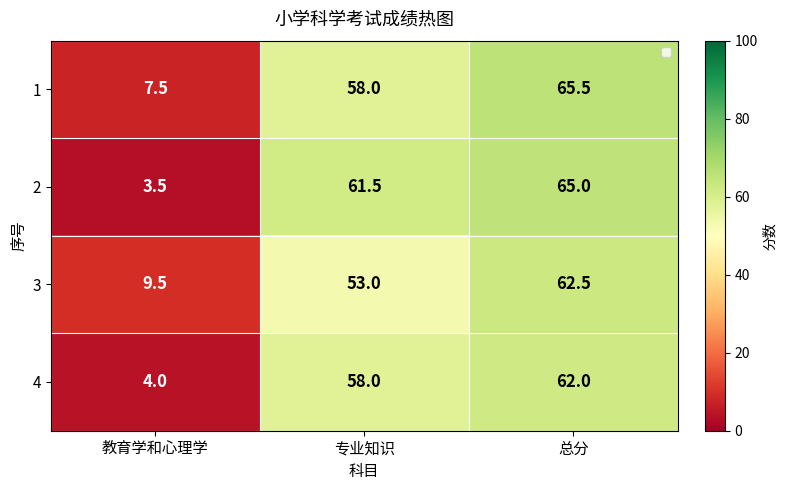

What is the sum of all 4 values?

124.0